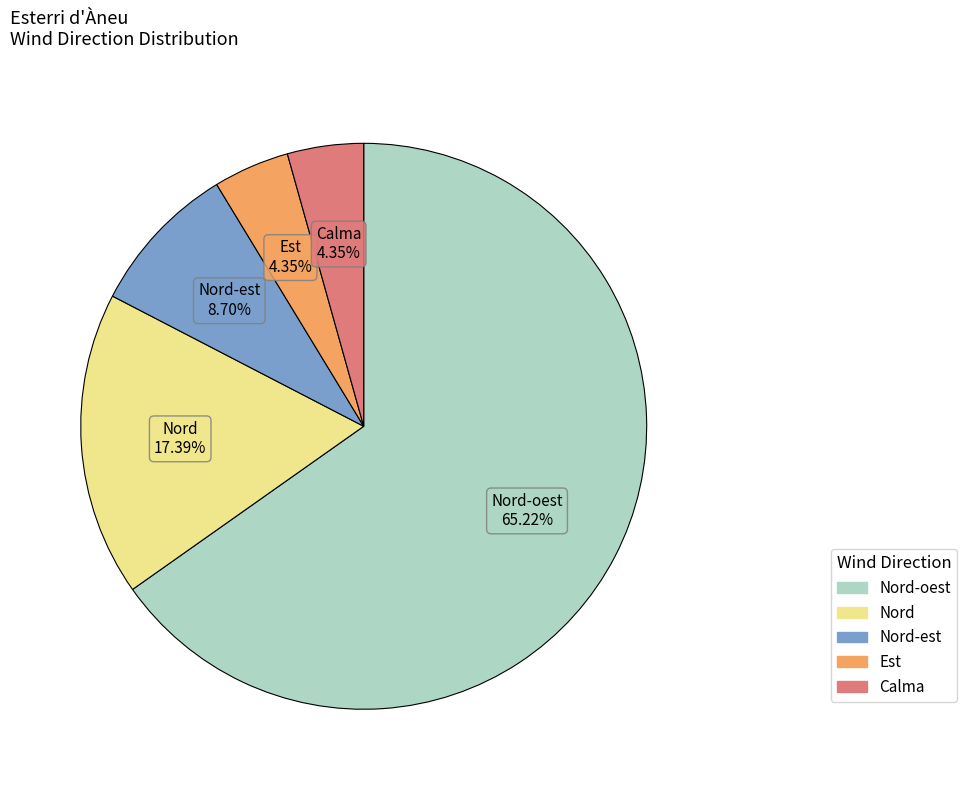

How many segments does this pie chart have?

5